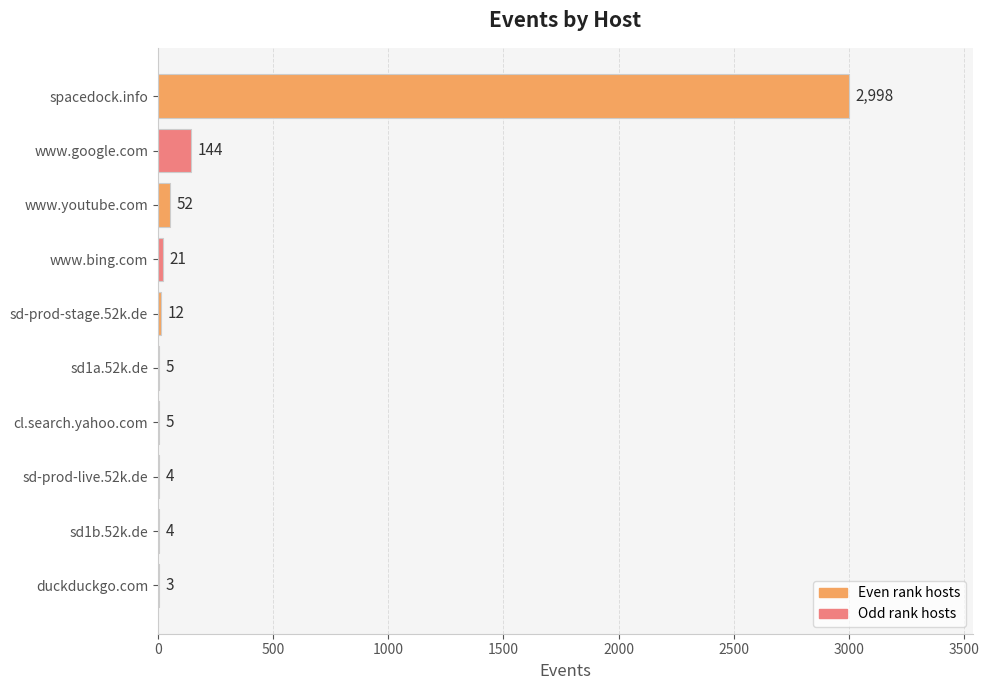

What is the greatest value displayed?

2998